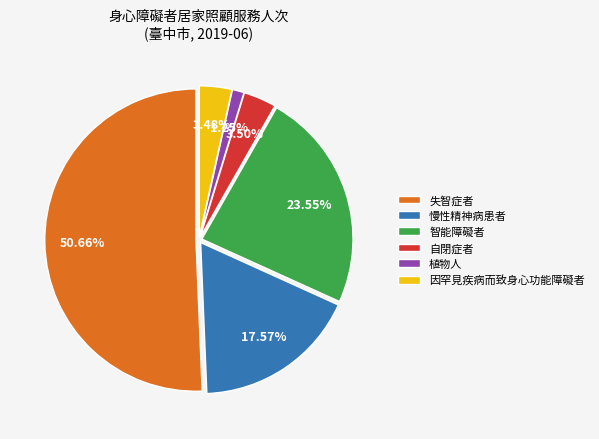

What is the largest slice in the pie chart?

失智症者